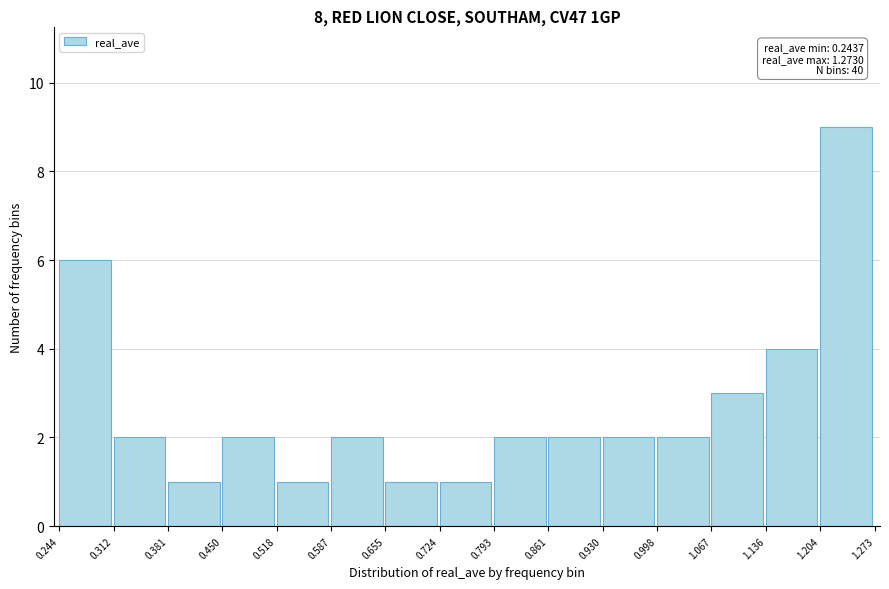

Which range on the x-axis has the tallest bar?

1.204 to 1.273